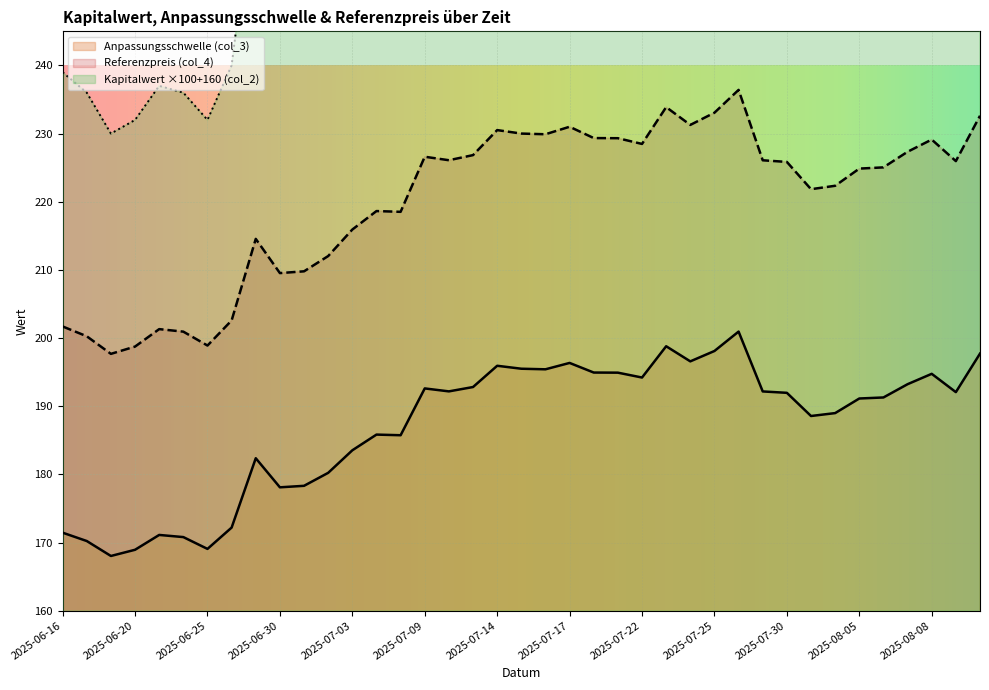

What is the sum of the Referenzpreis (col_4) values at 2025-07-03 and 2025-06-26?

418.5